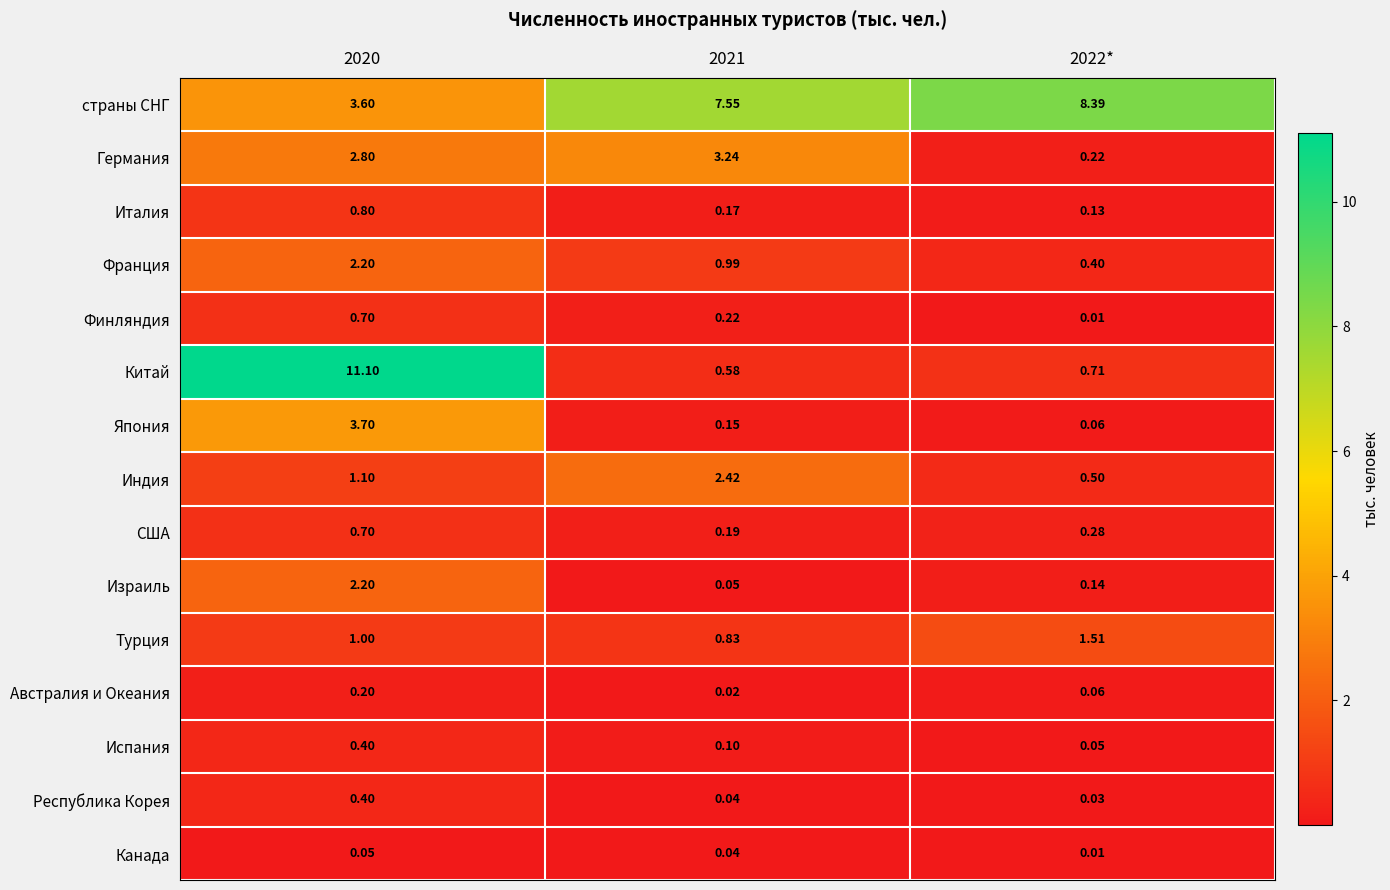

Which series has the largest total across all categories?

страны СНГ